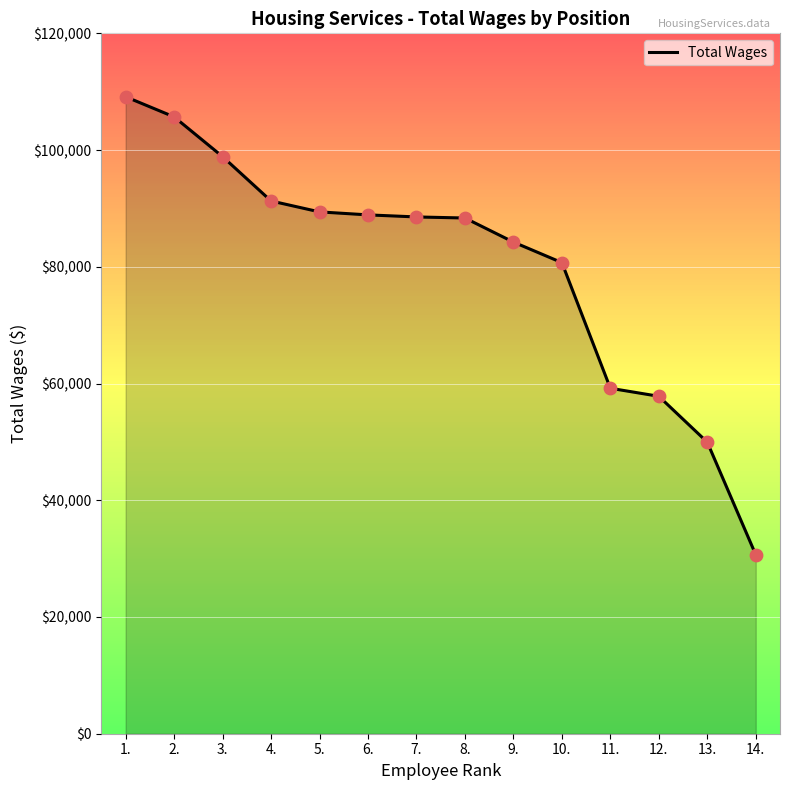

Approximately how many times larger is the value at 9. compared to 12.?

1.5